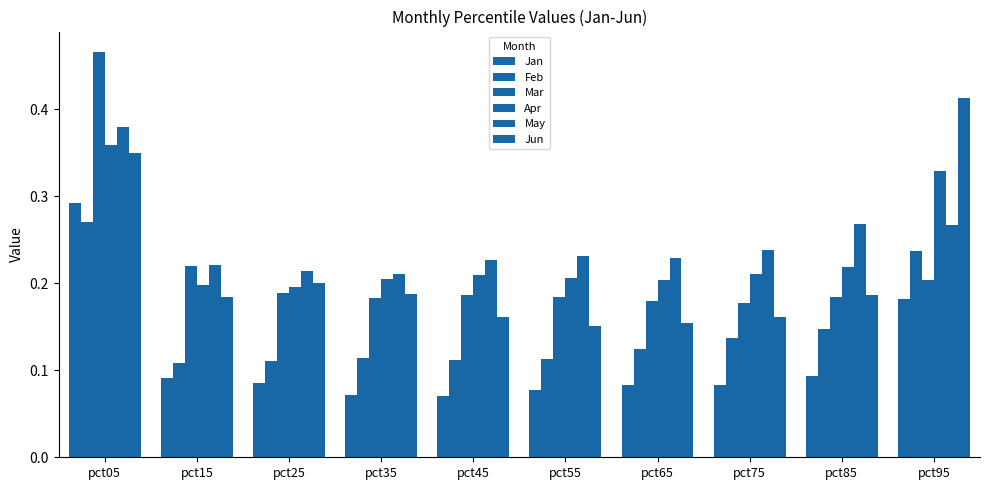

At pct85, list the series in order from largest to smallest.

May, Apr, Jun, Mar, Feb, Jan